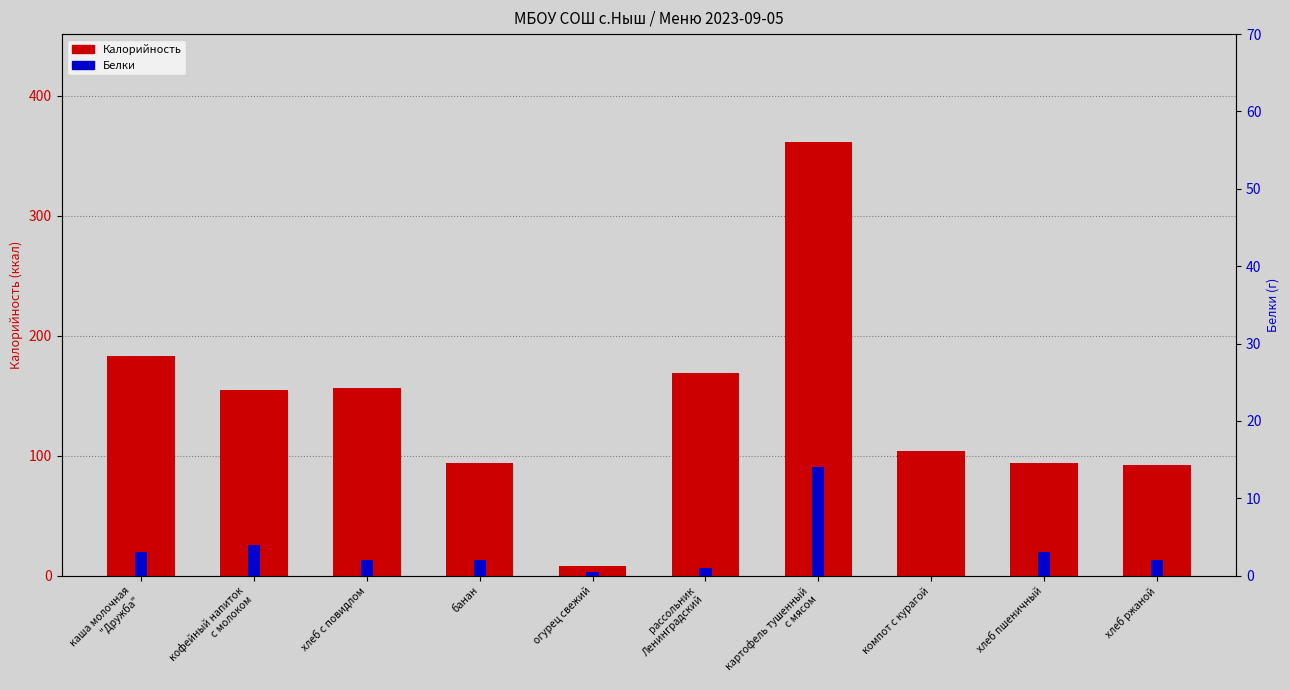

At how many categories does at least one series exceed 82?

9